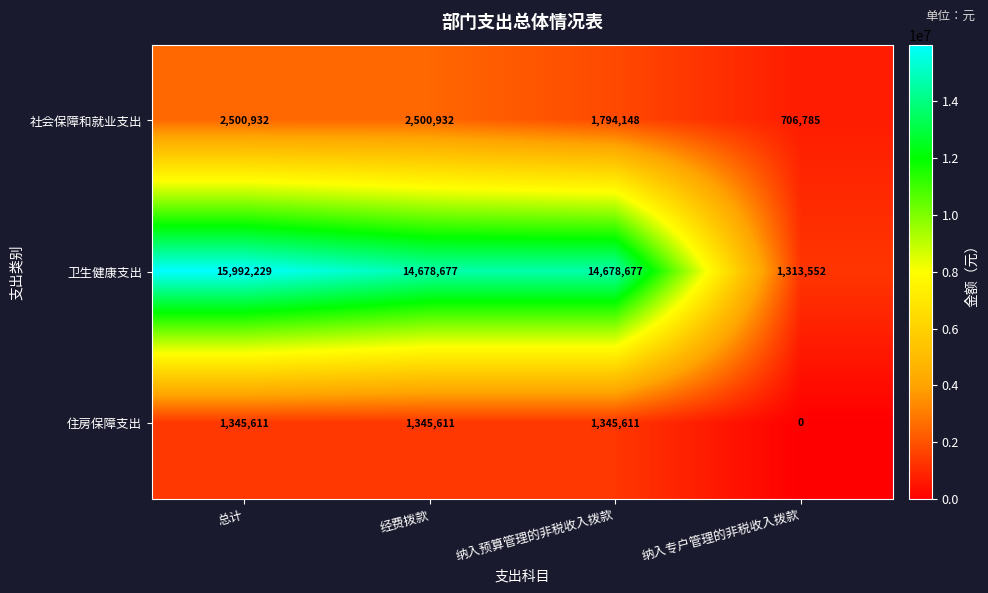

Which label corresponds to the largest value in the chart?

总计